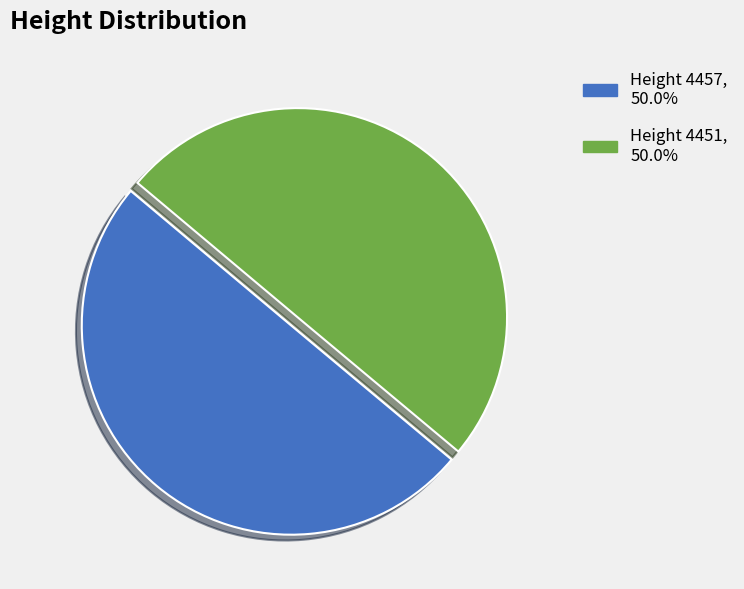

Is the sum of Height 4457, 50.0% and Height 4451, 50.0% greater than half?

Yes